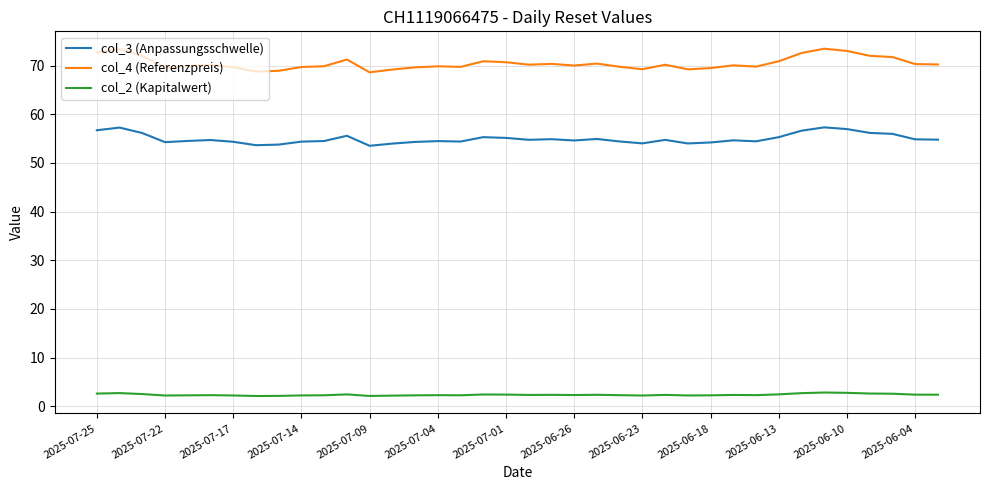

What is the difference between the maximum and minimum values in the col_3 (Anpassungsschwelle) series?

3.8